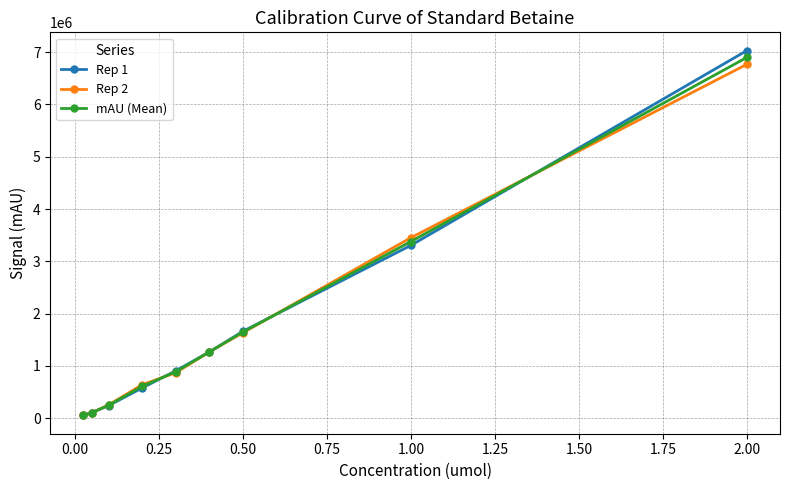

What is the greatest value displayed?

7031635.0